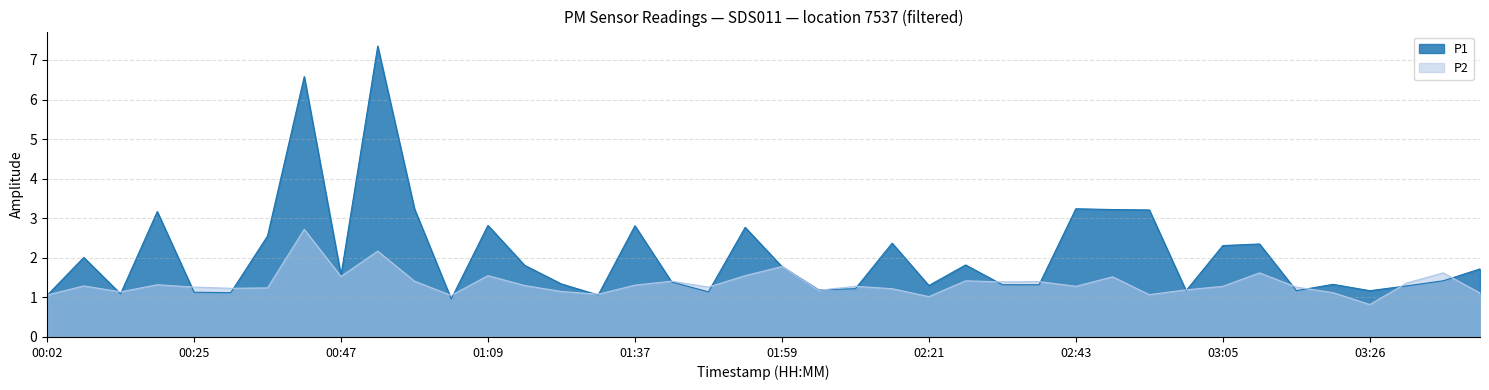

Does the chart have visible grid lines?

Yes